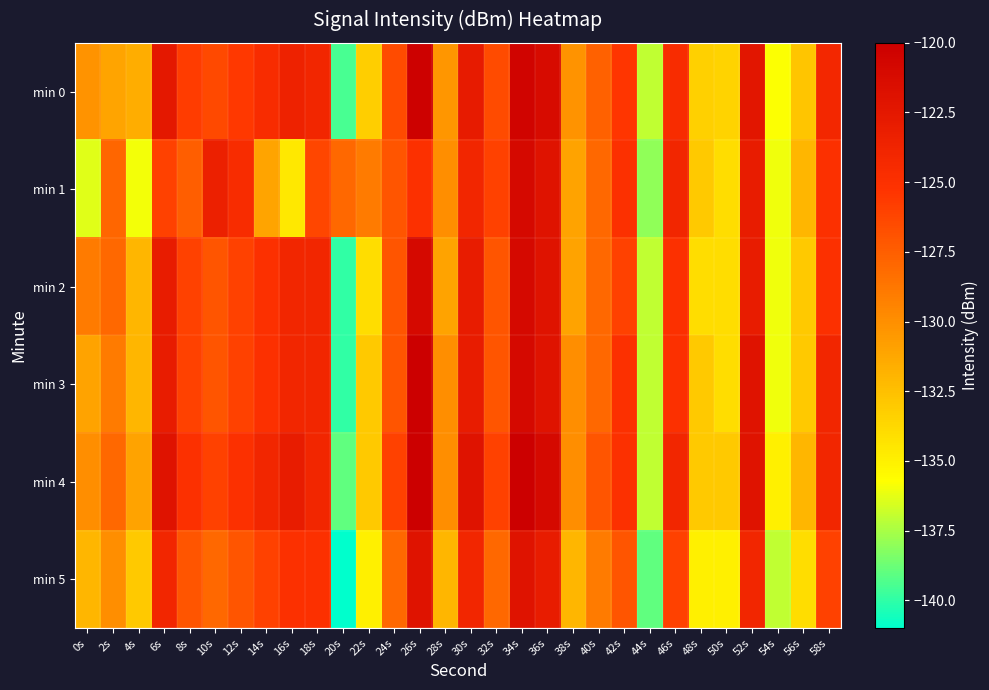

Which has a higher value, 58s or 32s?

58s